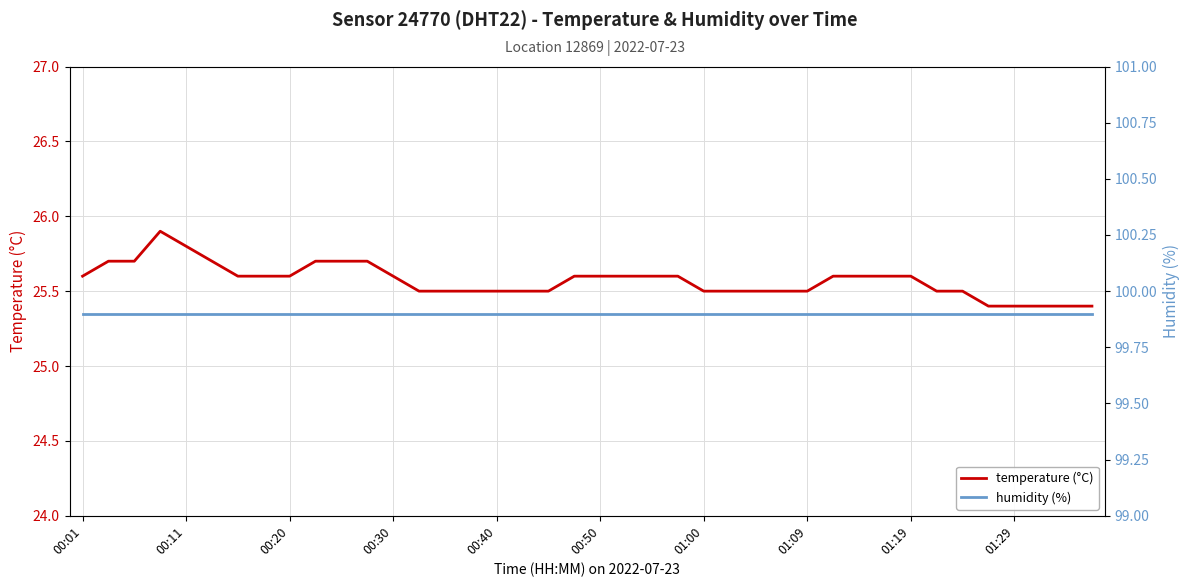

How many temperature (°C) values are between 25 and 26?

40